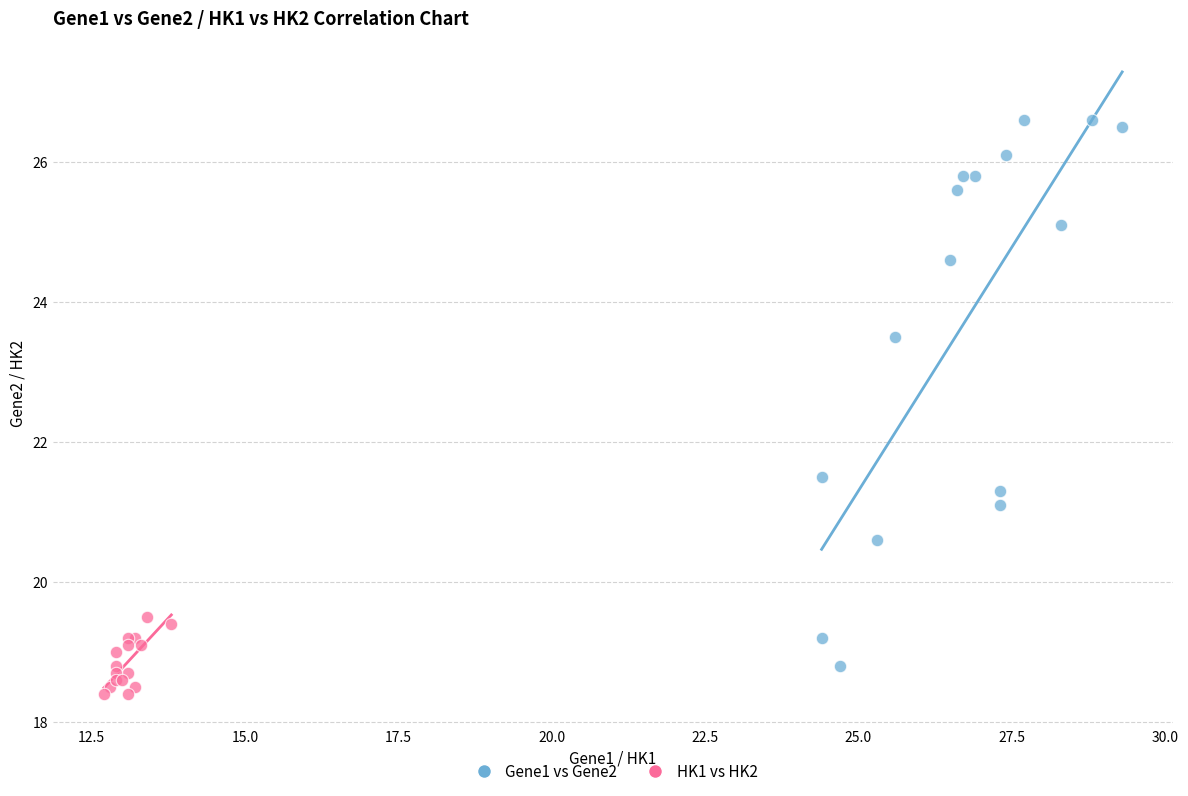

Which series has the widest spread of Y values?

Gene1 vs Gene2